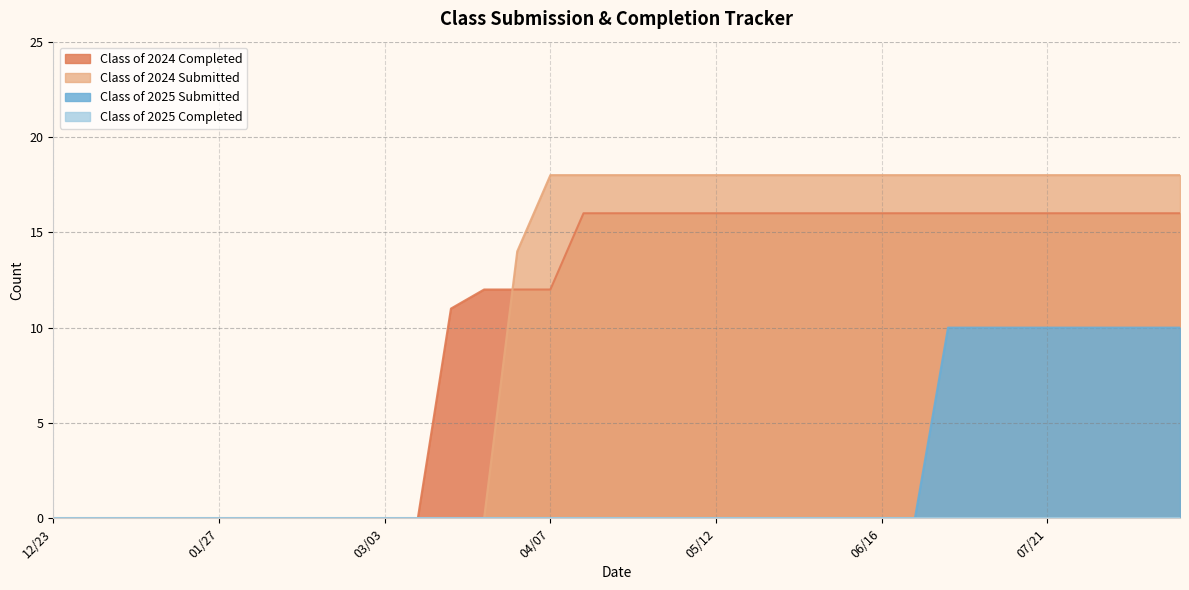

Which series has the largest total across all categories?

Class of 2024 Submitted